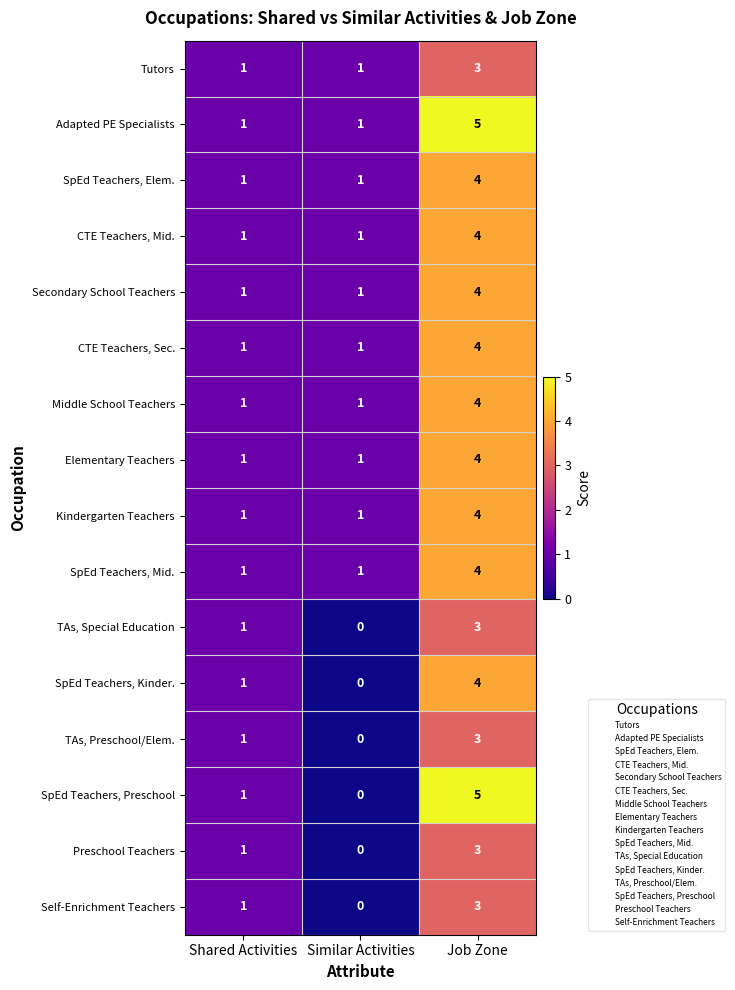

What is the total value across all series at Similar Activities?

10